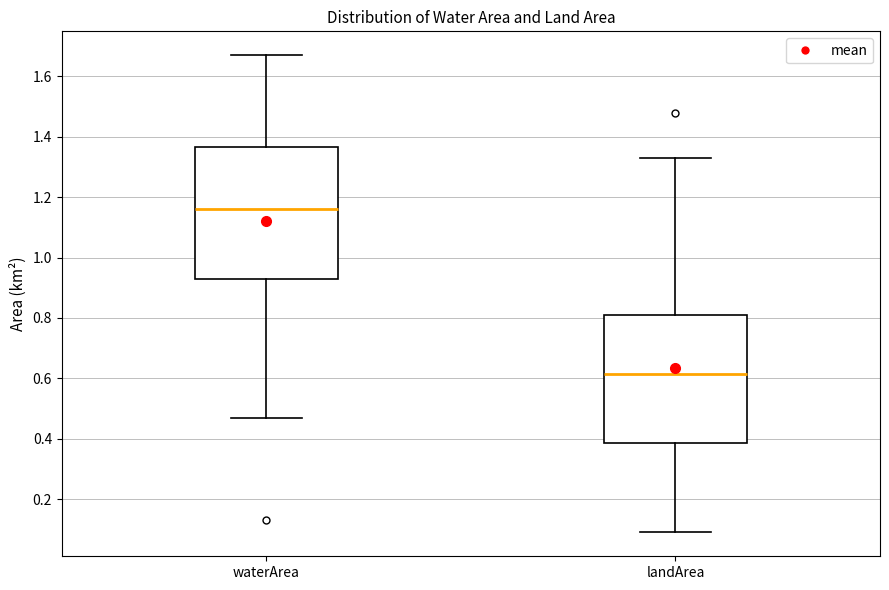

Which box has the lowest median line?

landArea